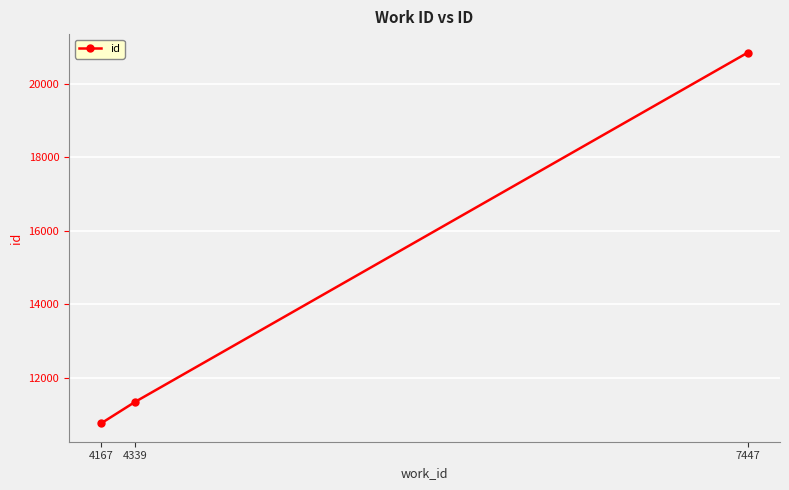

What is the value of the 2nd point from the left?

11346